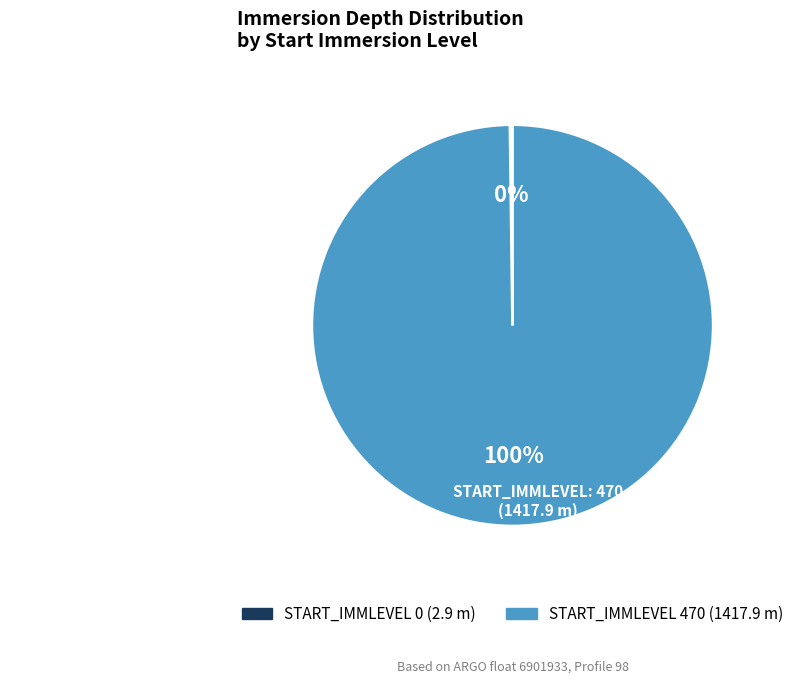

To the nearest percent, what is the difference between the largest and smallest slice percentages?

100%